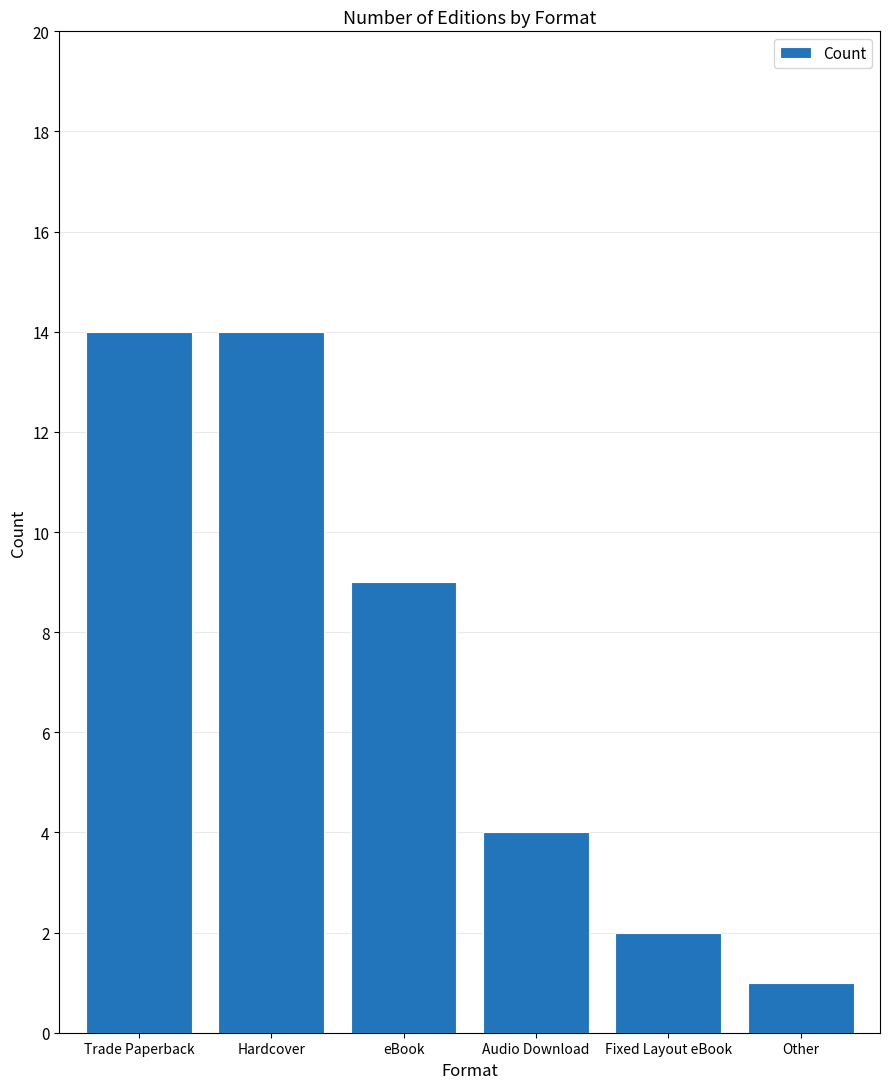

What is the change in value from Hardcover to Other?

-13